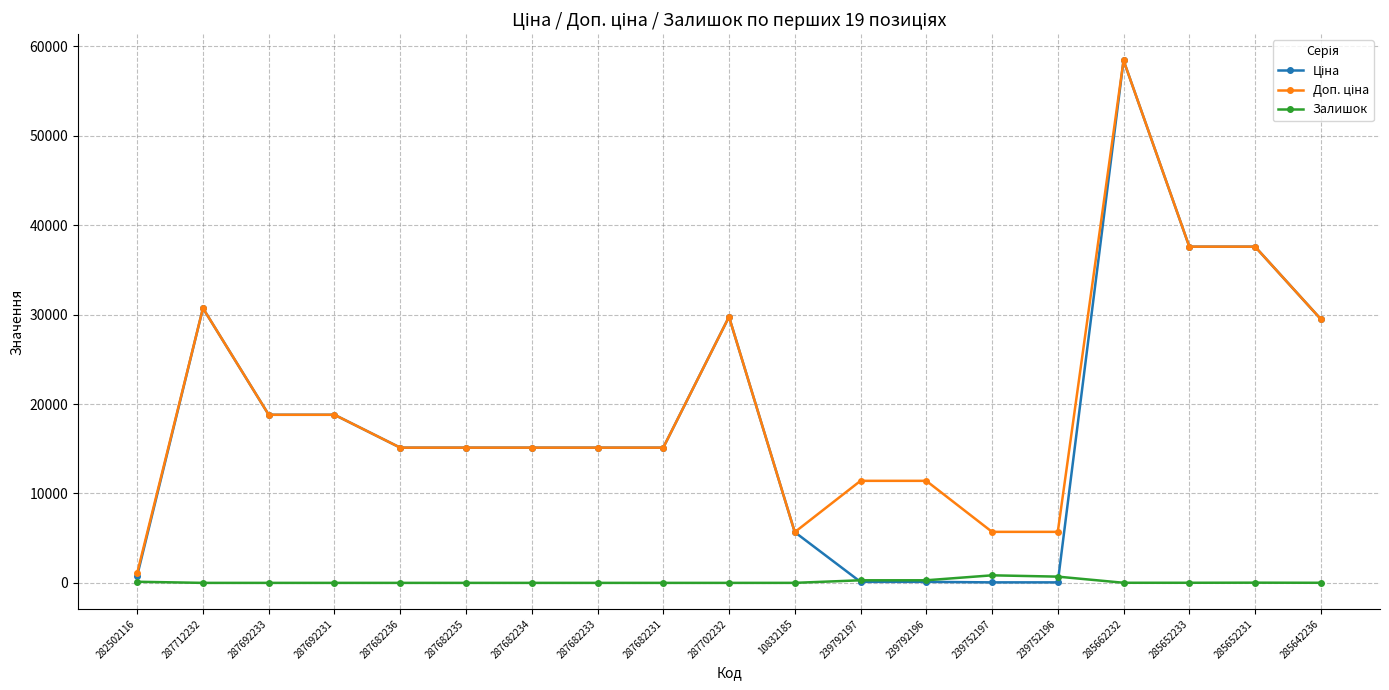

True or false: Залишок has more than 0 points higher than both neighbors.

True